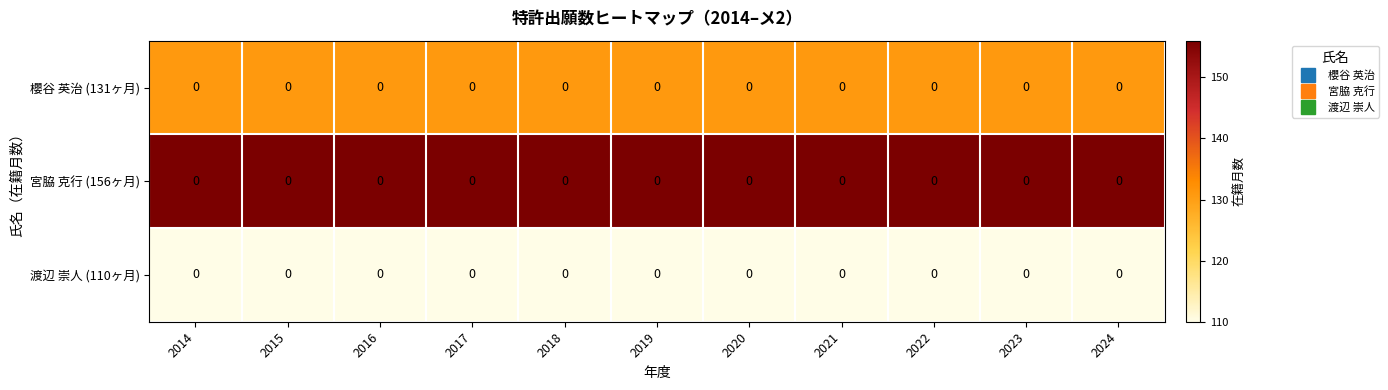

List the series in order of their overall mean, lowest first.

渡辺 崇人 (110ヶ月), 櫻谷 英治 (131ヶ月), 宮脇 克行 (156ヶ月)